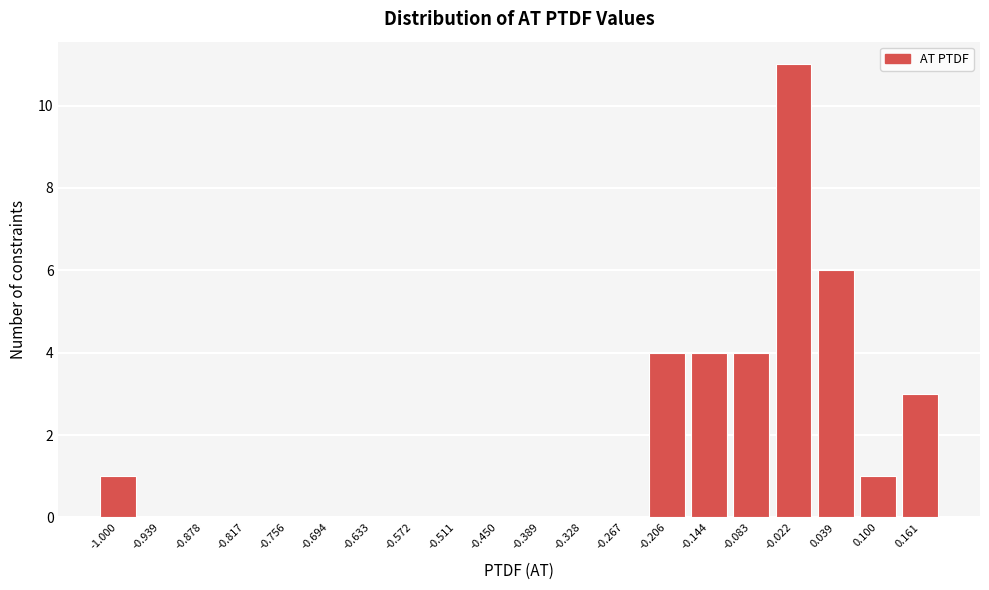

Reading left to right, what are all the values shown in this chart?

-1.000=1	-0.939=0	-0.878=0	-0.817=0	-0.756=0	-0.694=0	-0.633=0	-0.572=0	-0.511=0	-0.450=0	-0.389=0	-0.328=0	-0.267=0	-0.206=4	-0.144=4	-0.083=4	-0.022=11	0.039=6	0.100=1	0.161=3